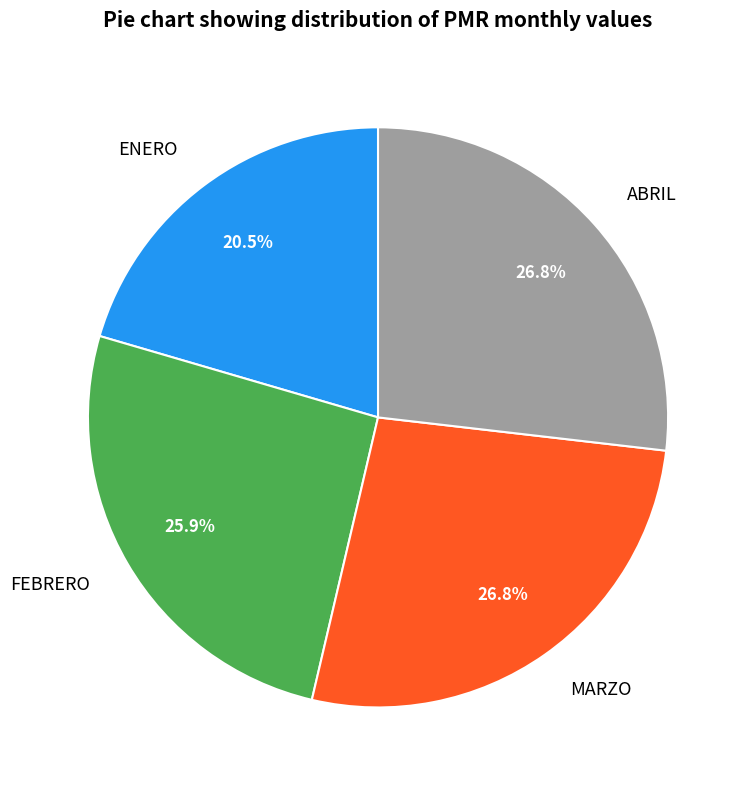

Is there any slice that represents more than half of the pie?

No